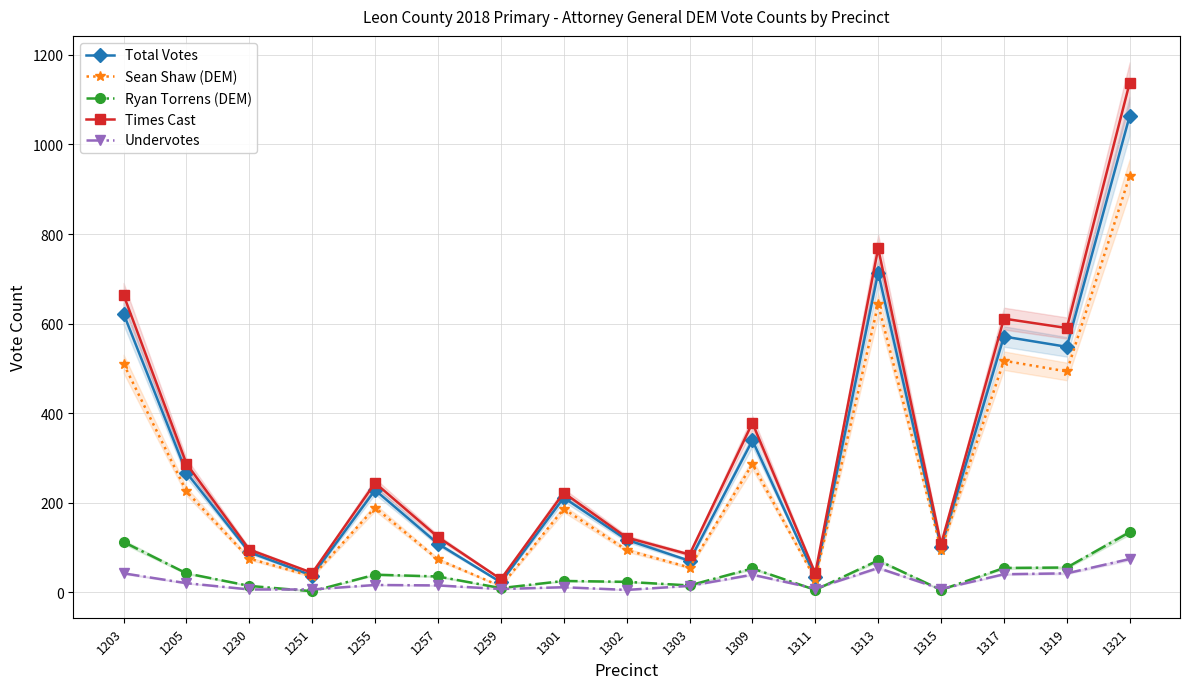

Which series has the widest spread of values?

Times Cast